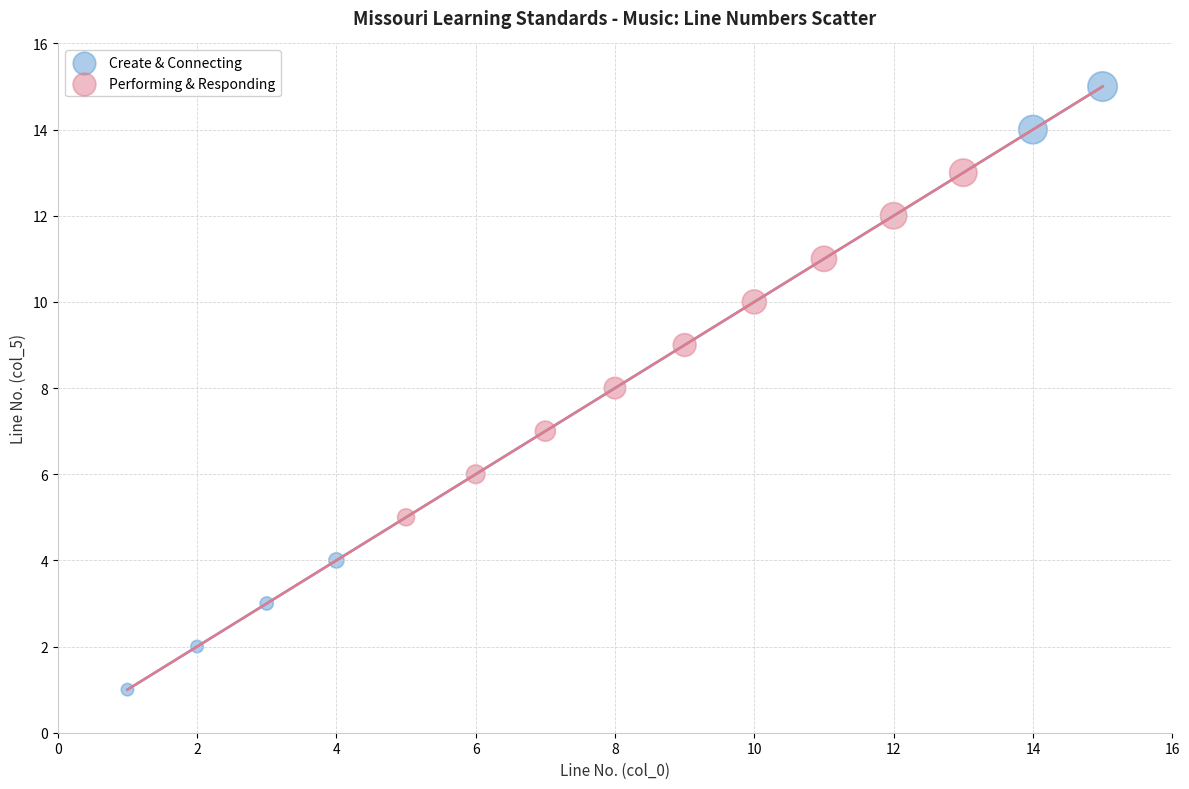

Which series reaches the minimum Y coordinate?

Create & Connecting